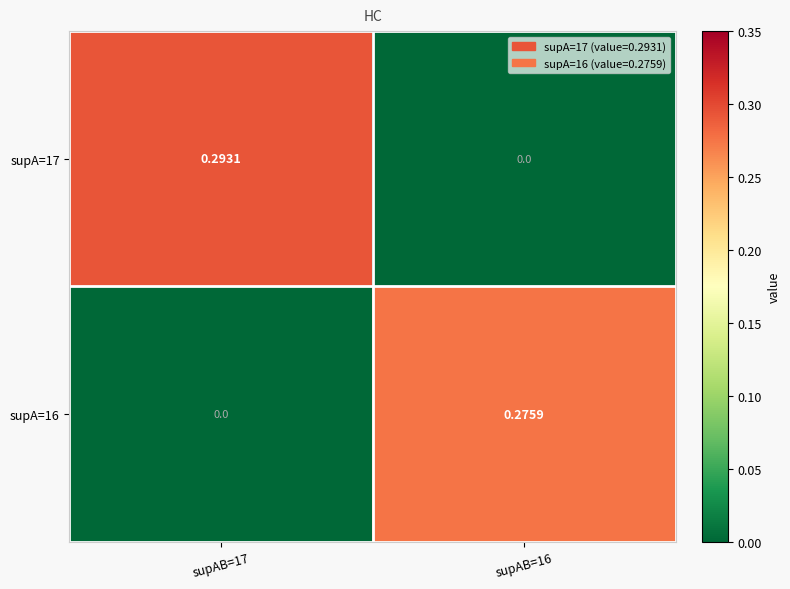

Is the value of supA=17 at supAB=16 greater than the value of supA=16 at supAB=16?

No